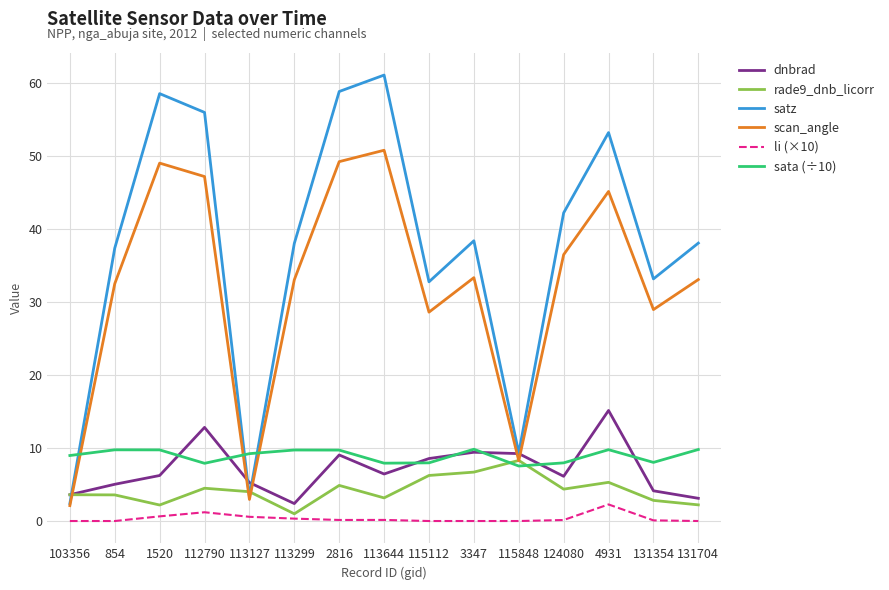

What is the maximum value for li (×10)?

2.3